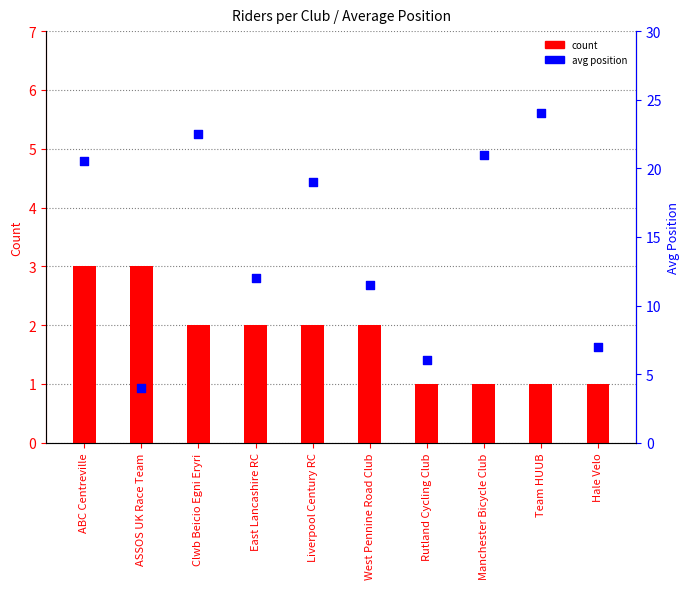

Which series reaches the maximum Y coordinate?

avg position